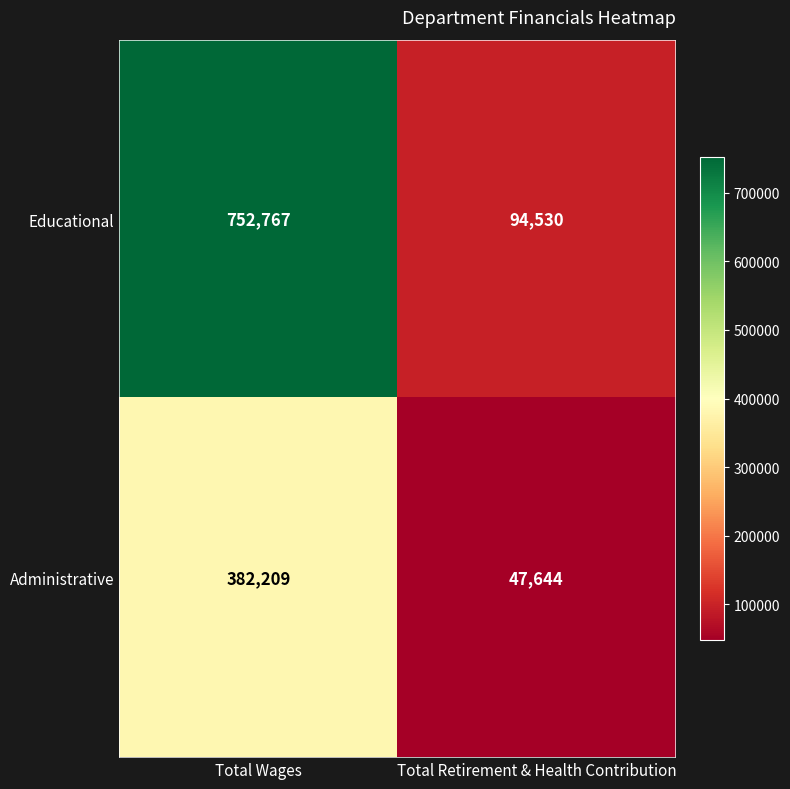

What value does the Educational series have at Total Retirement & Health Contribution, to the nearest 10?

94530